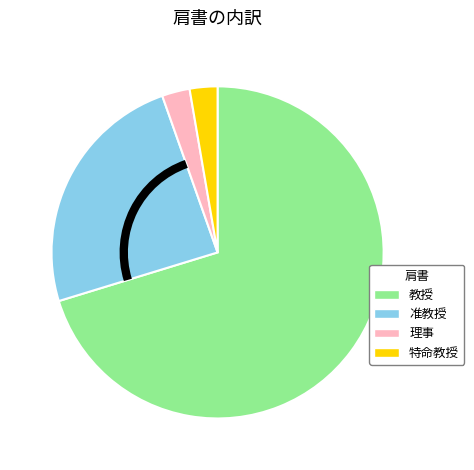

Is there any slice that represents more than half of the pie?

Yes